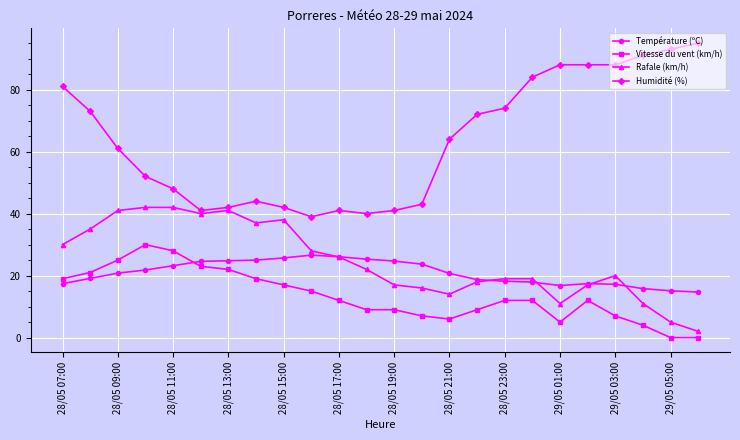

In Température (ºC), how many points are lower than both neighbors (excluding endpoints)?

1